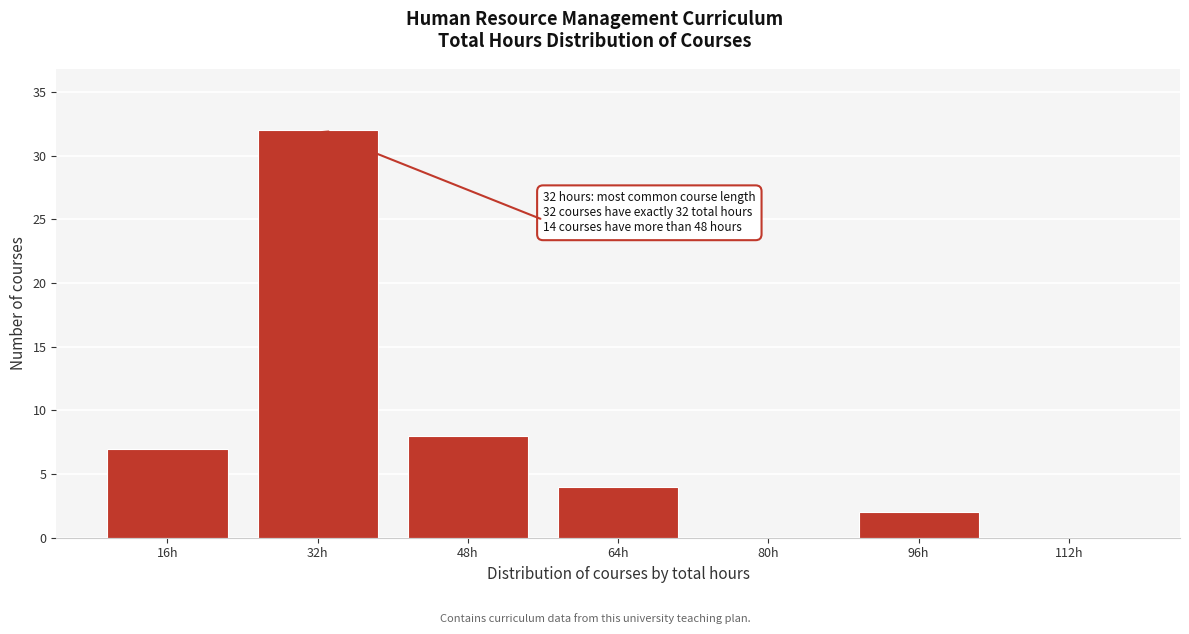

Reading right to left, what are all the values shown in this chart?

112h=0	96h=2	80h=0	64h=4	48h=8	32h=32	16h=7